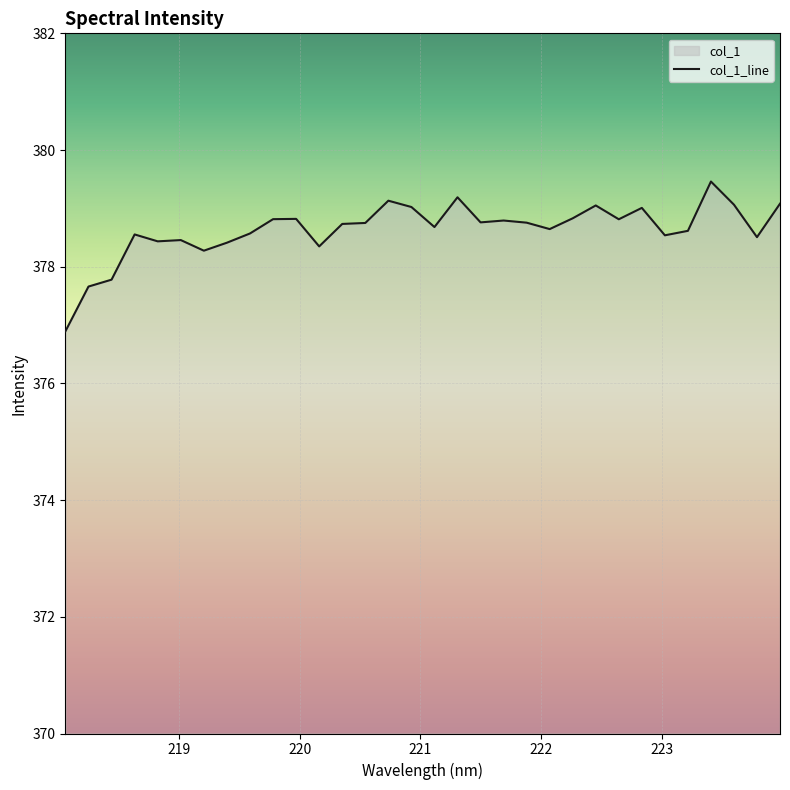

Is it true that the value at 219.589 is 199.6?

False